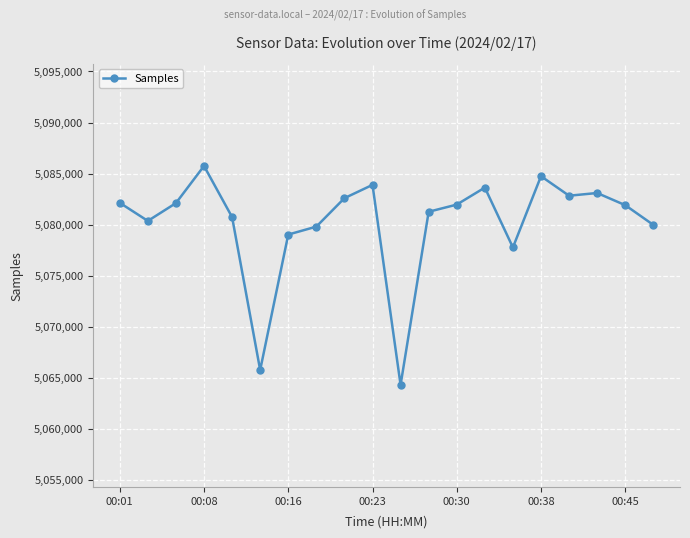

What is the average value?

5080175